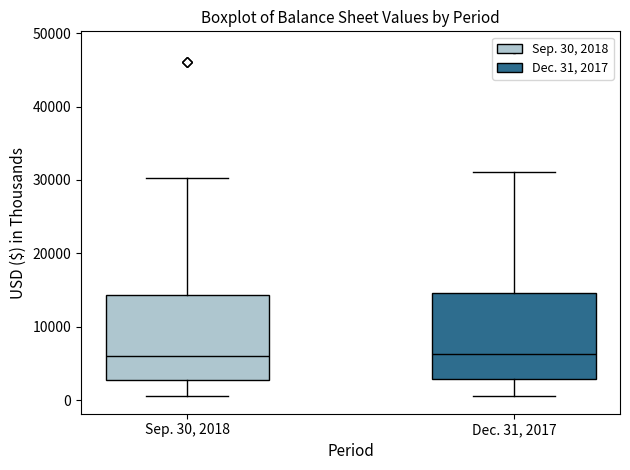

Reading left to right, read every box against the y-axis: the position of its median line, the range the box covers, and the ends of its whiskers. The values are not printed on the chart, so give them approximately, as read against the axis.

Sep. 30, 2018: median 6000, box 3000 to 14000, whiskers 1000 to 30000
Dec. 31, 2017: median 6000, box 3000 to 15000, whiskers 1000 to 31000